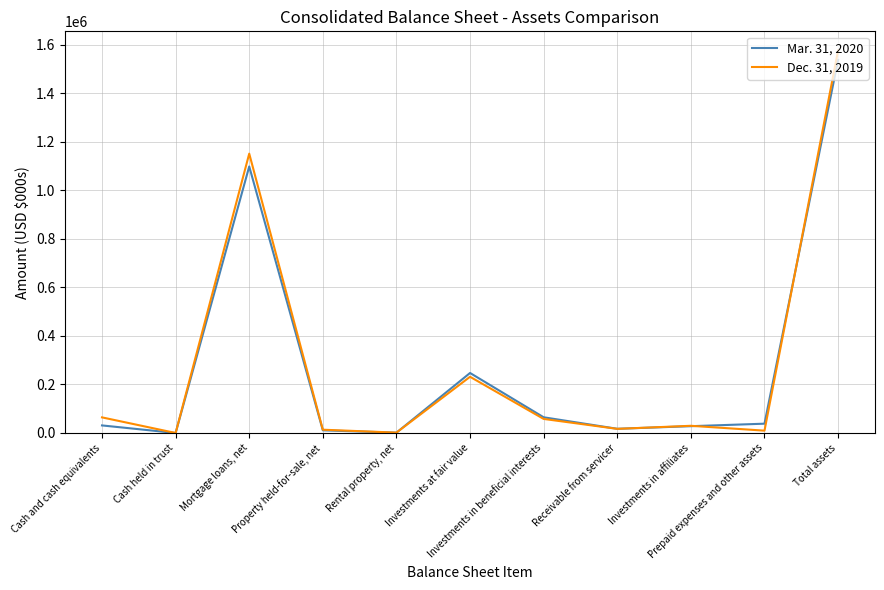

Is this an area chart (filled region under the line)?

No